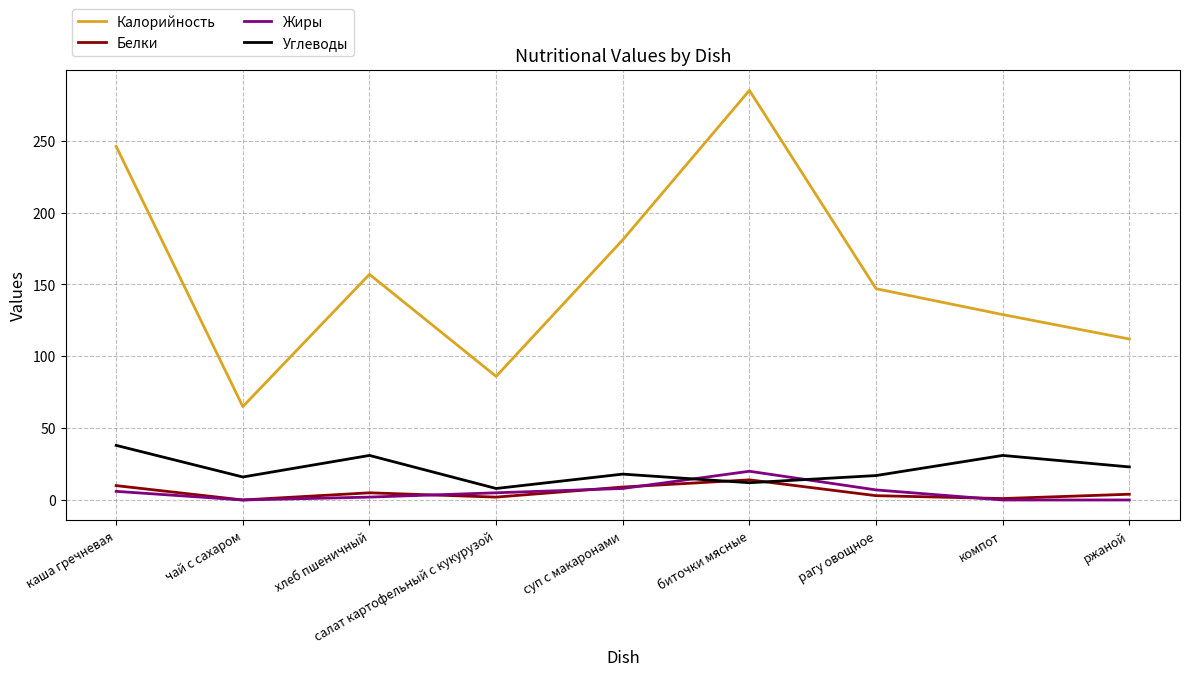

How many values in the Калорийность series are below 147?

4